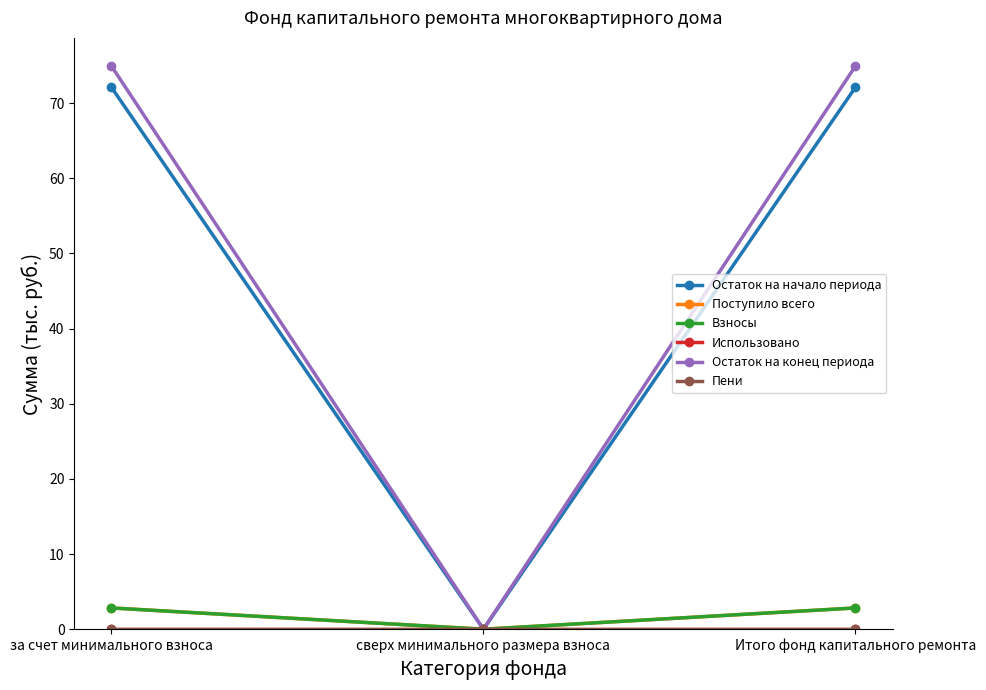

Reading left to right, transcribe all the data shown in this chart.

Остаток на начало периода: за счет минимального взноса=72.1	сверх минимального размера взноса=0.0	Итого фонд капитального ремонта=72.1
Поступило всего: за счет минимального взноса=2.8	сверх минимального размера взноса=0.0	Итого фонд капитального ремонта=2.8
Взносы: за счет минимального взноса=2.8	сверх минимального размера взноса=0.0	Итого фонд капитального ремонта=2.8
Использовано: за счет минимального взноса=0.0	сверх минимального размера взноса=0.0	Итого фонд капитального ремонта=0.0
Остаток на конец периода: за счет минимального взноса=74.9	сверх минимального размера взноса=0.0	Итого фонд капитального ремонта=74.9
Пени: за счет минимального взноса=0.0	сверх минимального размера взноса=0.0	Итого фонд капитального ремонта=0.0